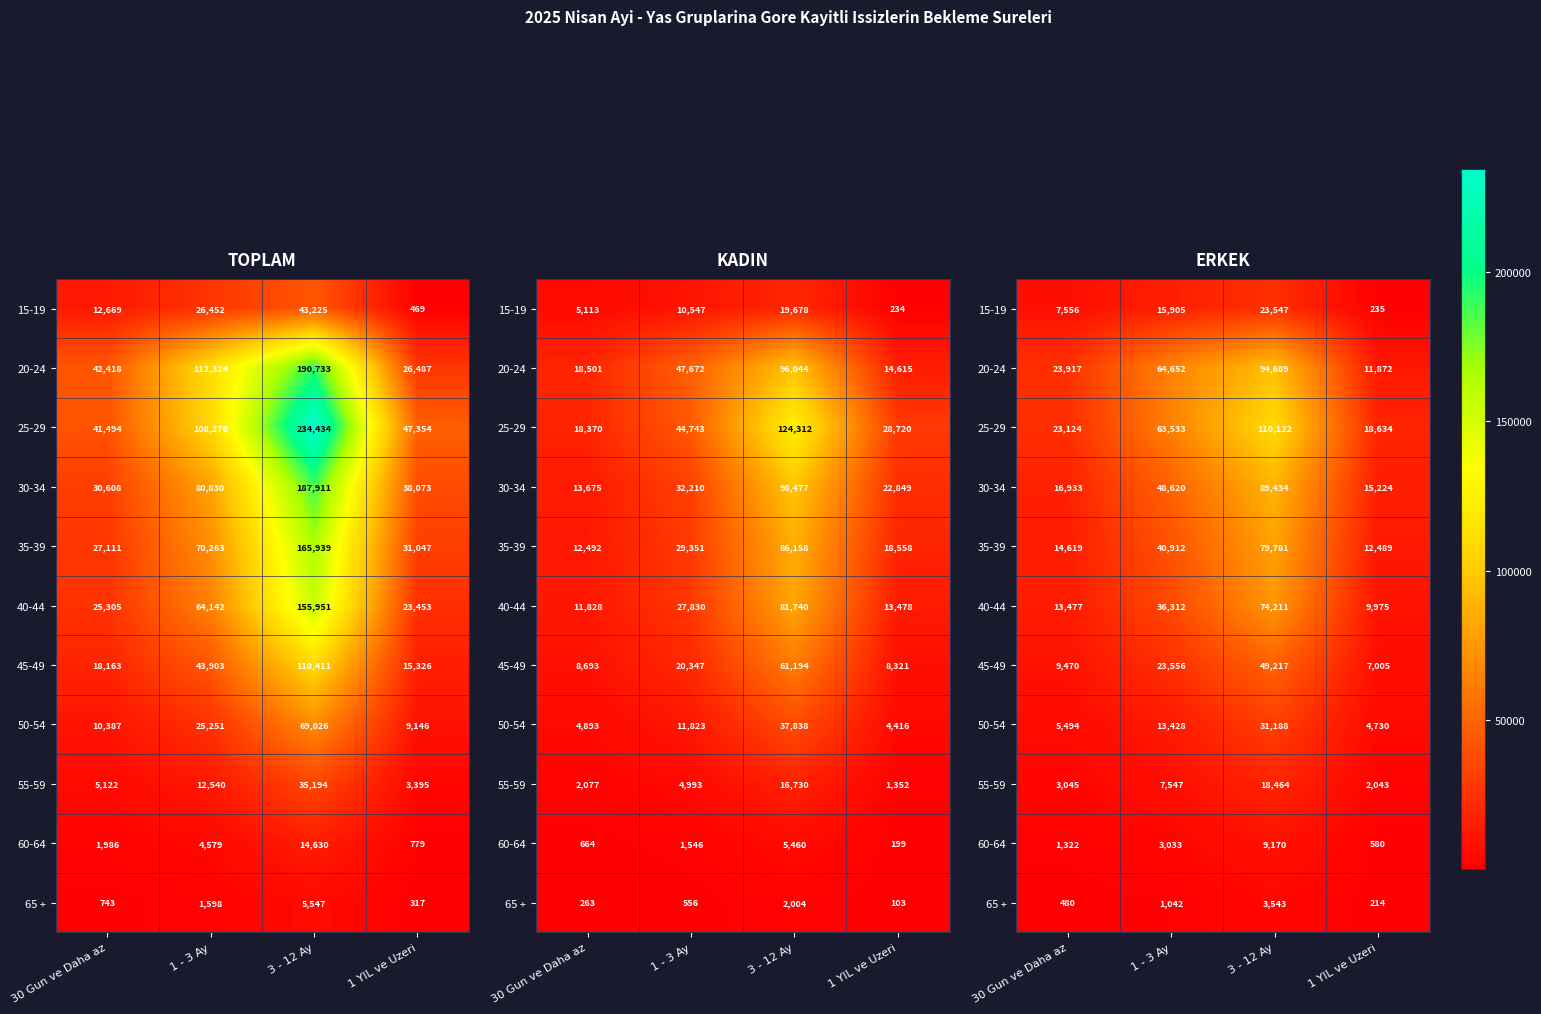

Which category has the lowest value in the 60-64 series?

1 YIL ve Uzeri